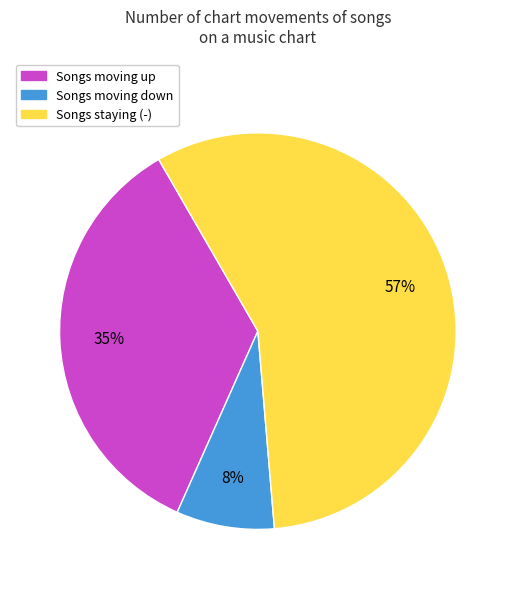

Is there any slice that represents more than half of the pie?

Yes